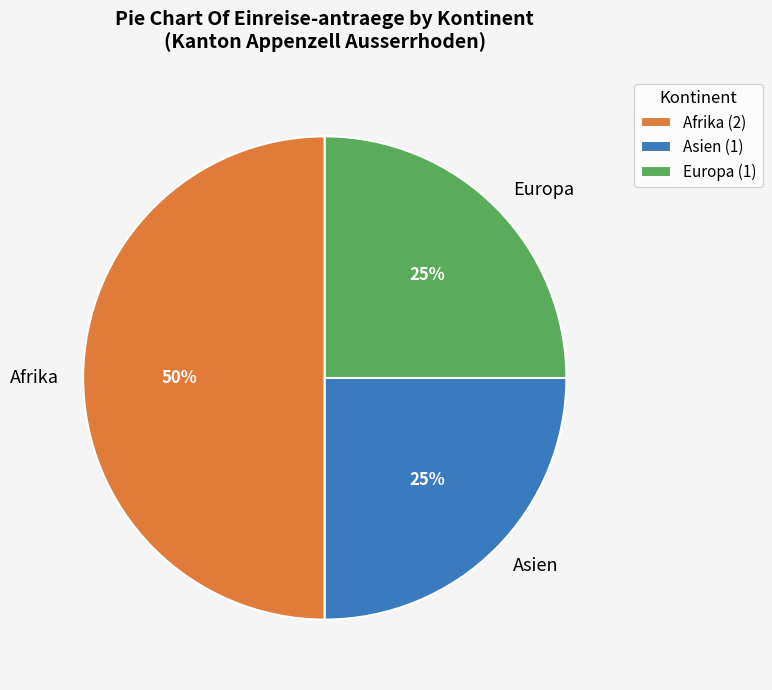

To the nearest percent, what is the combined percentage of Asien and Afrika?

75%